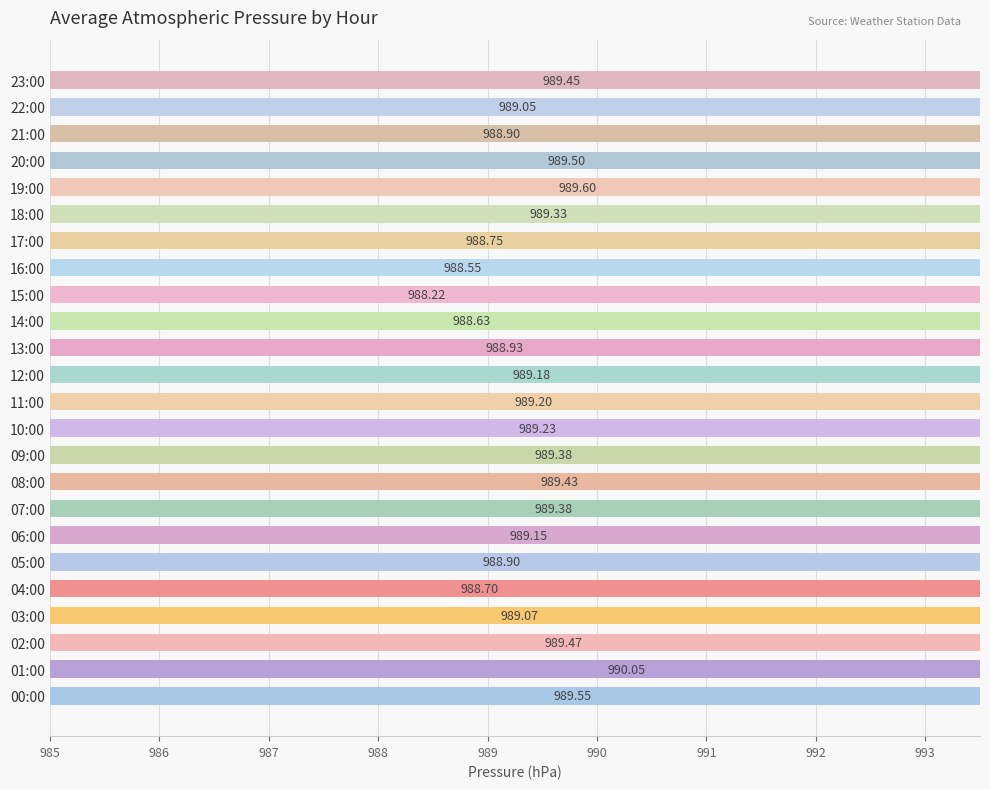

Are the bars horizontal?

Yes